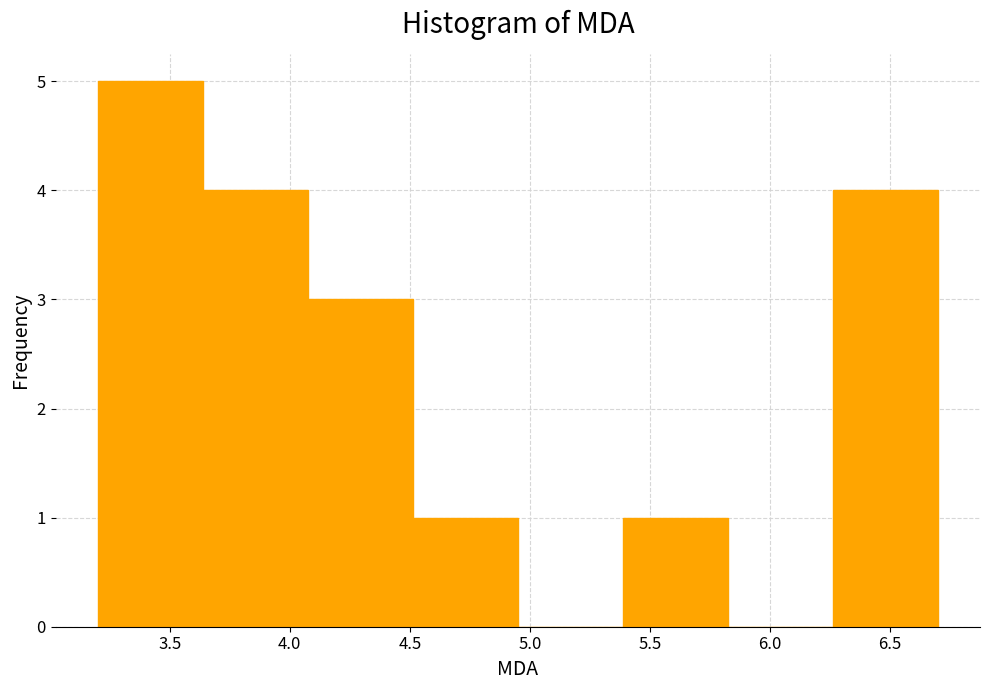

What is the height of the bar covering 4.50 to 4.95 on the x-axis? Neither the bar edges nor the heights are printed on the chart, so give them approximately, as read against the axes.

1